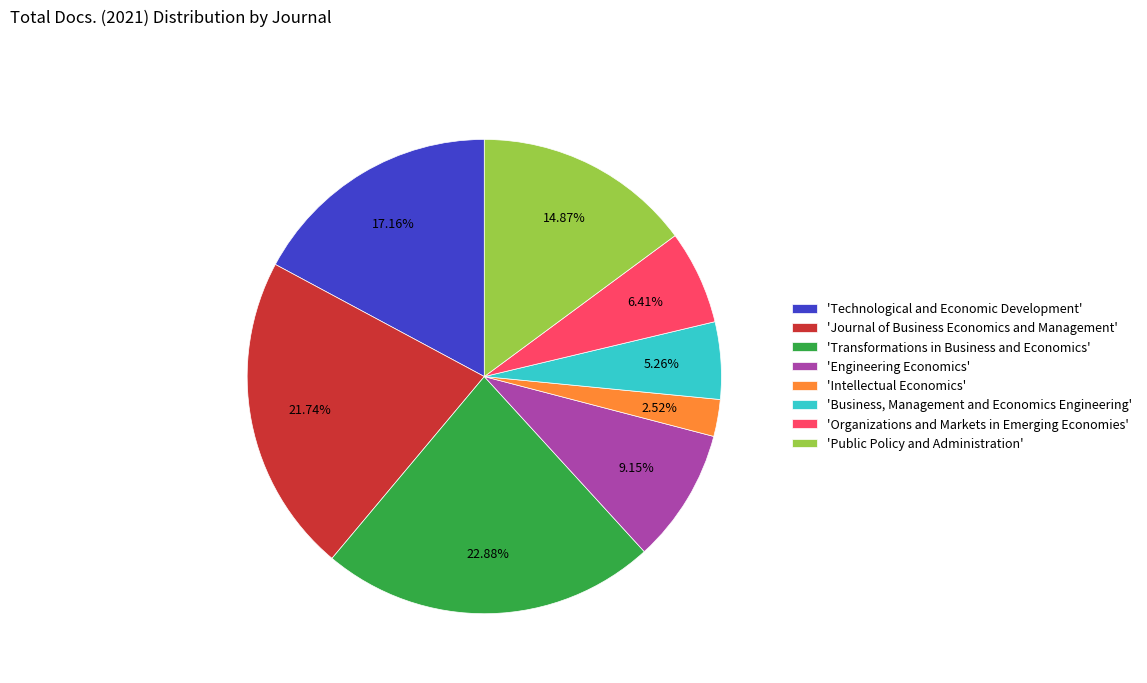

Does 'Business, Management and Economics Engineering' represent more than half of the total?

No